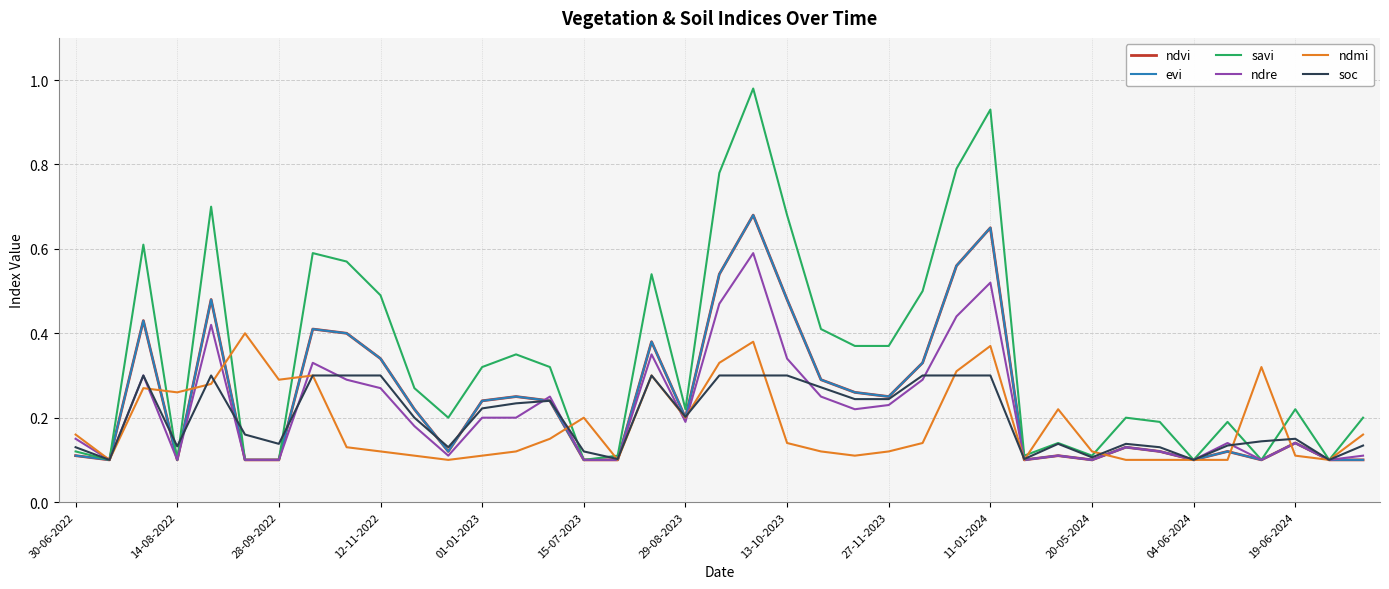

Does the chart display data point markers on the line(s)?

No